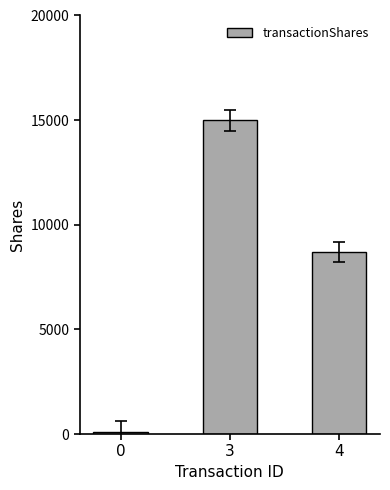

Is it true that the value at 0 is 107?

True